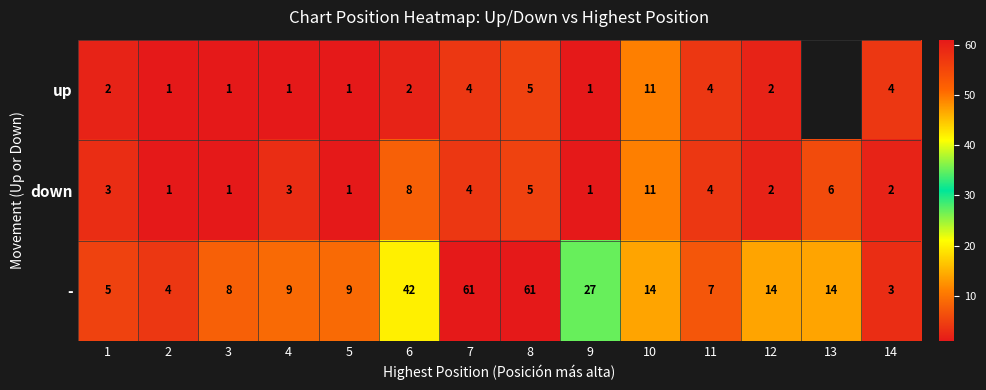

How many series are shown in this chart?

3